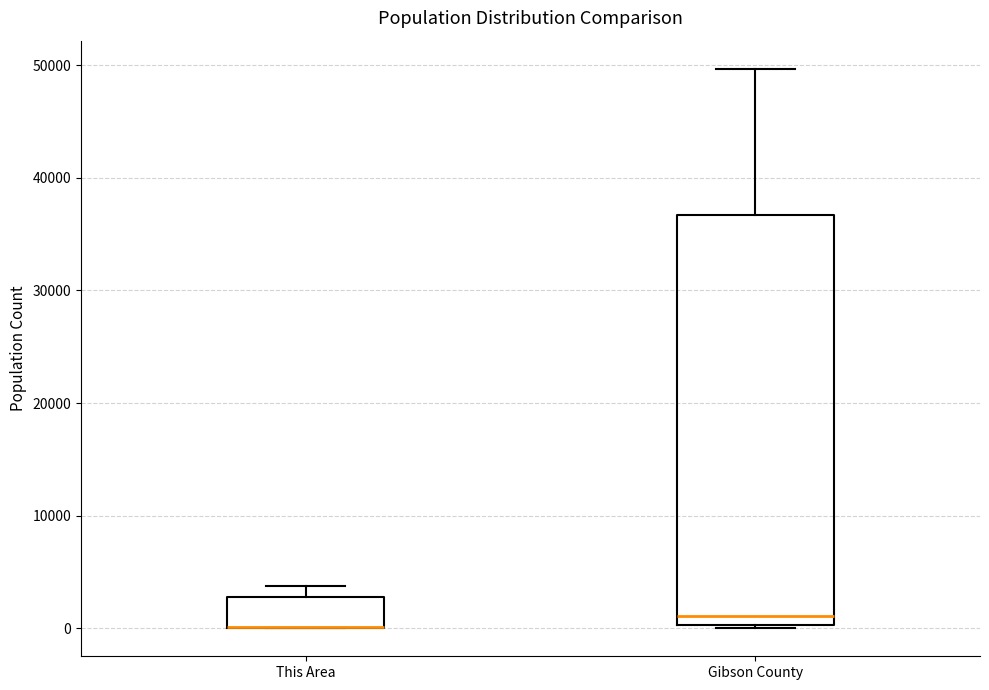

Where is the upper edge of the box for This Area on the y-axis? The values are not printed on the chart, so give them approximately, as read against the axis.

3000